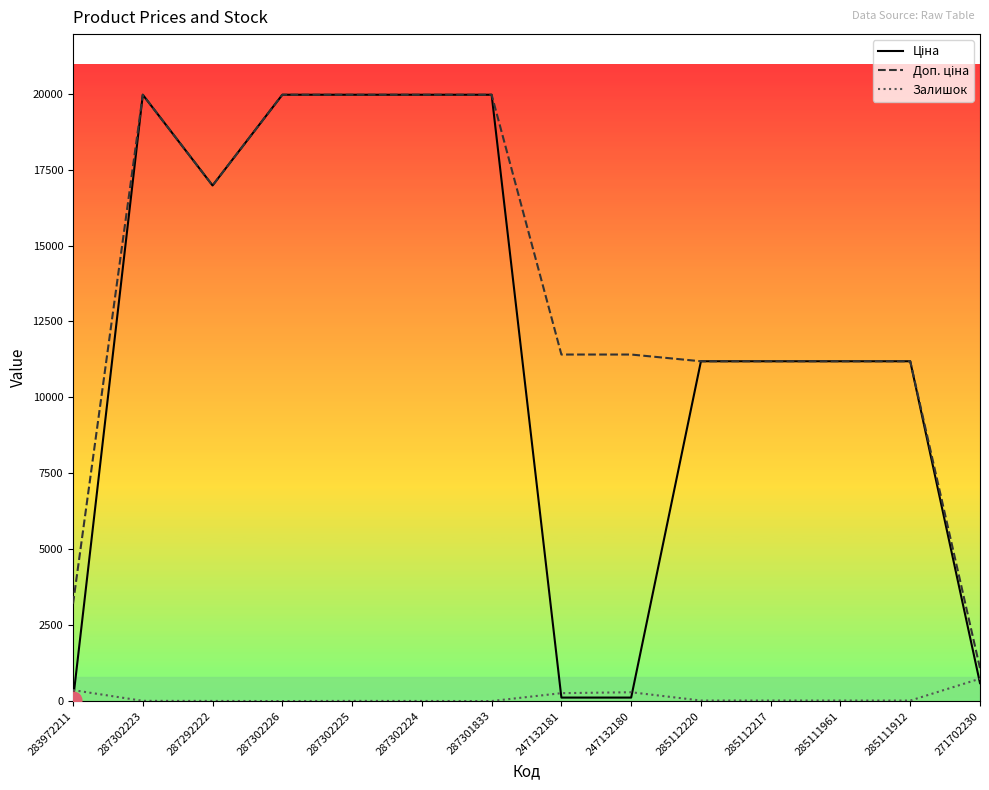

What is the total value across all series at 287302226?

39928.3